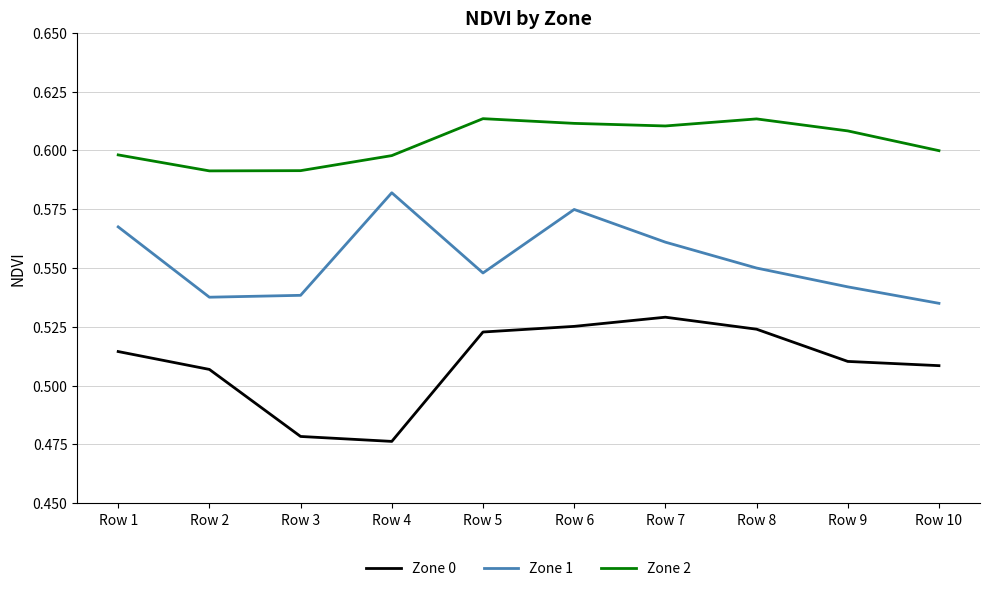

What is the sum of the Zone 0 values at Row 10 and Row 6?

1.0